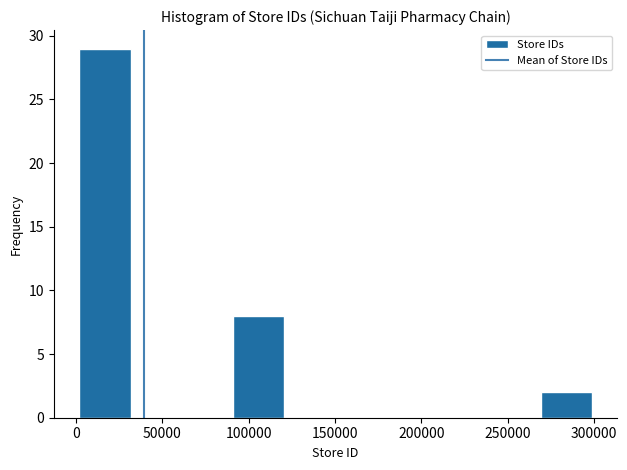

How tall is the bar that spans 0 to 30000 on the x-axis? Neither the bar edges nor the heights are printed on the chart, so give them approximately, as read against the axes.

29